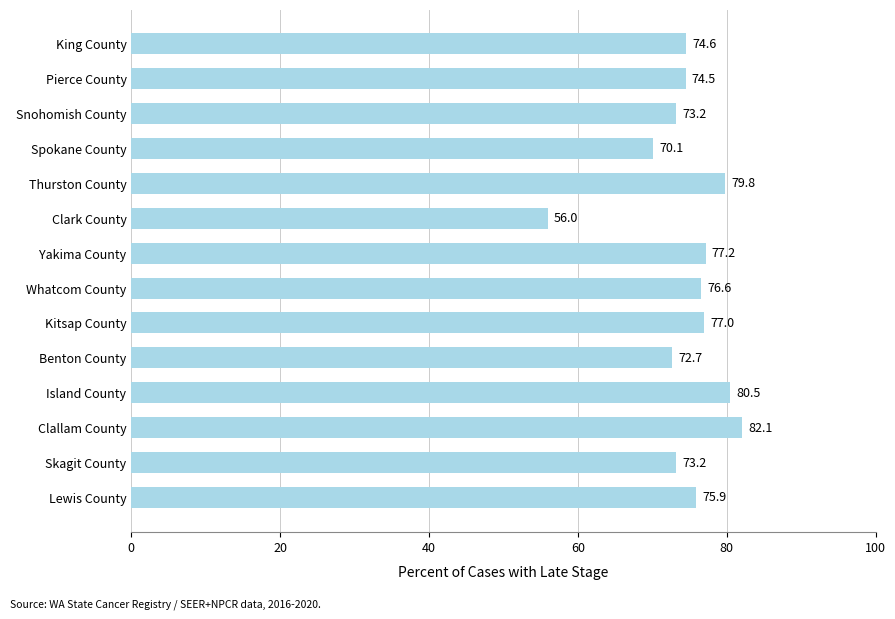

Between Benton County and King County, which is larger?

King County